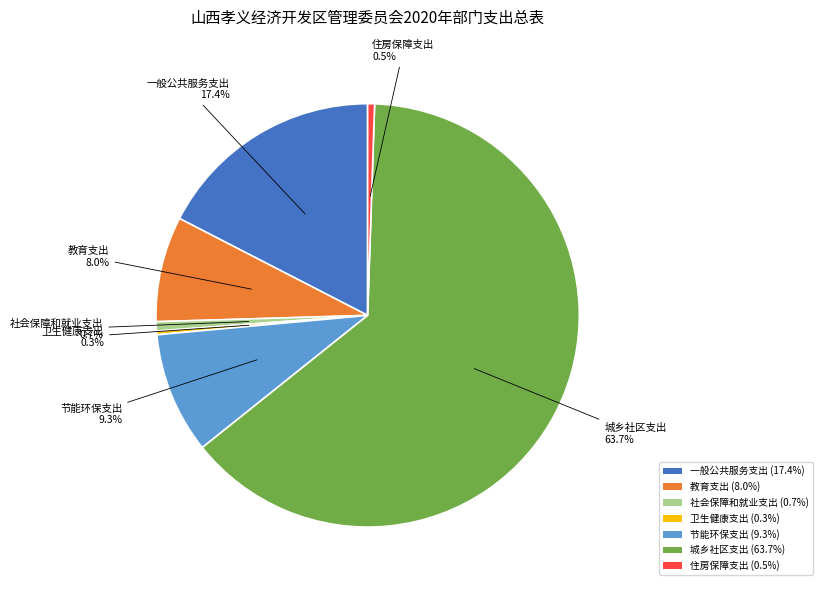

To the nearest percent, what is the average slice percentage?

14%